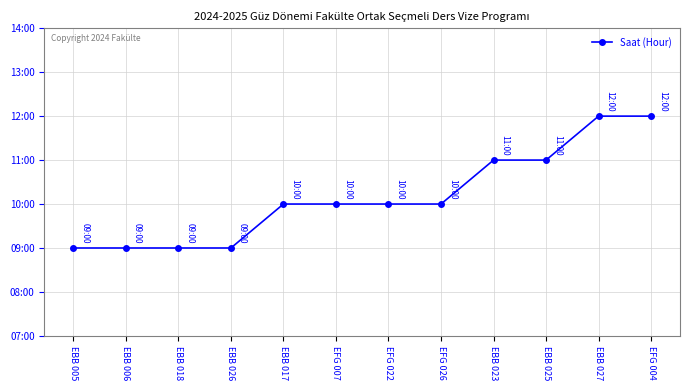

At which category does the chart reach its minimum across all series?

EBB 005